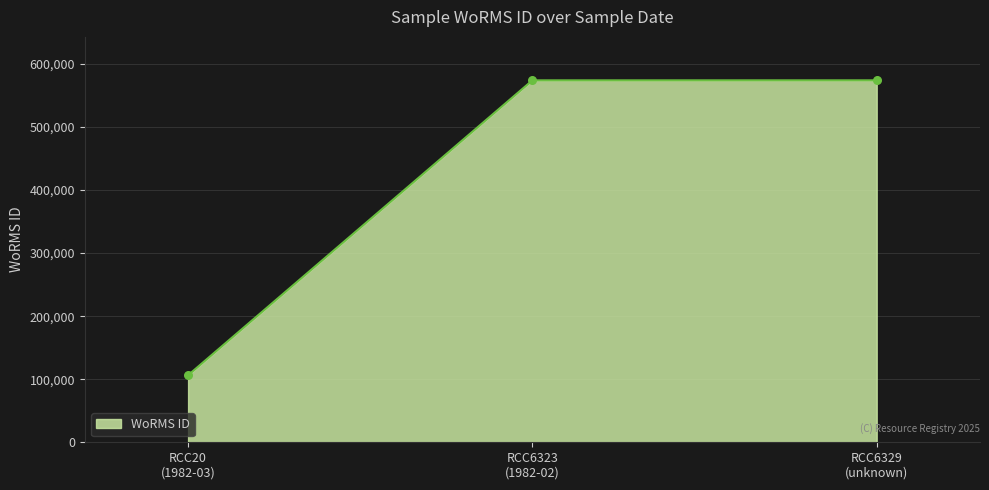

What is the average value?

418085